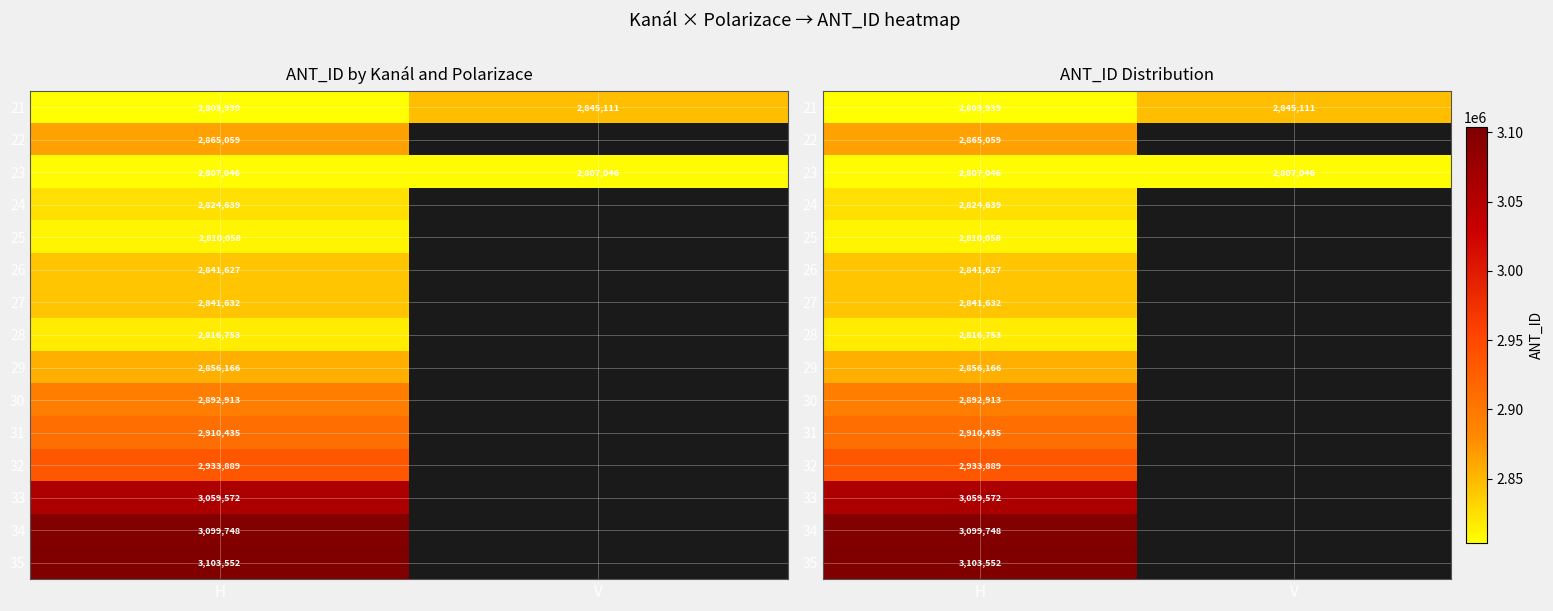

Between V and H, which is larger?

V